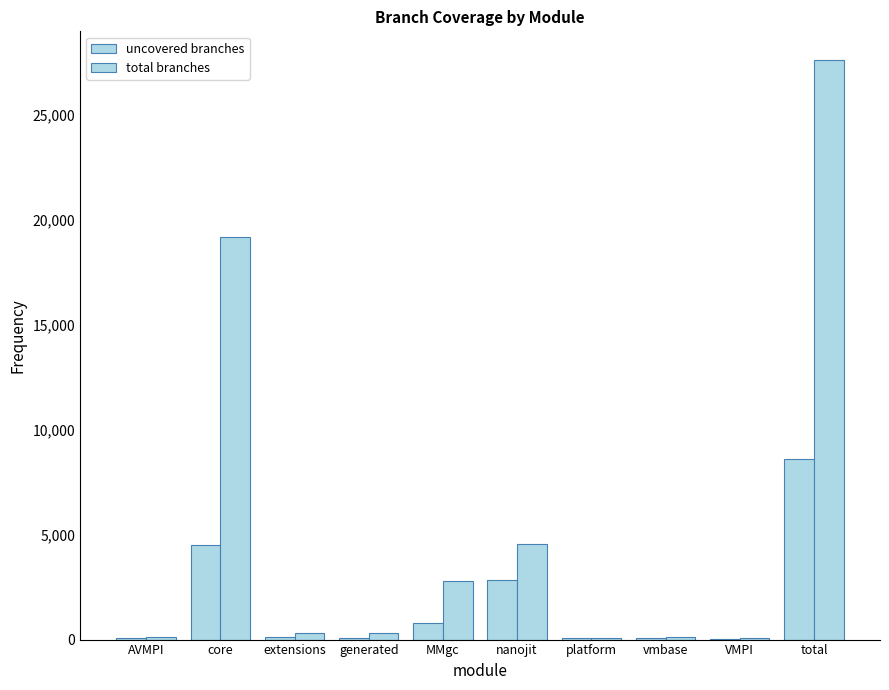

True or false: total branches has a value of 2812 at MMgc.

True